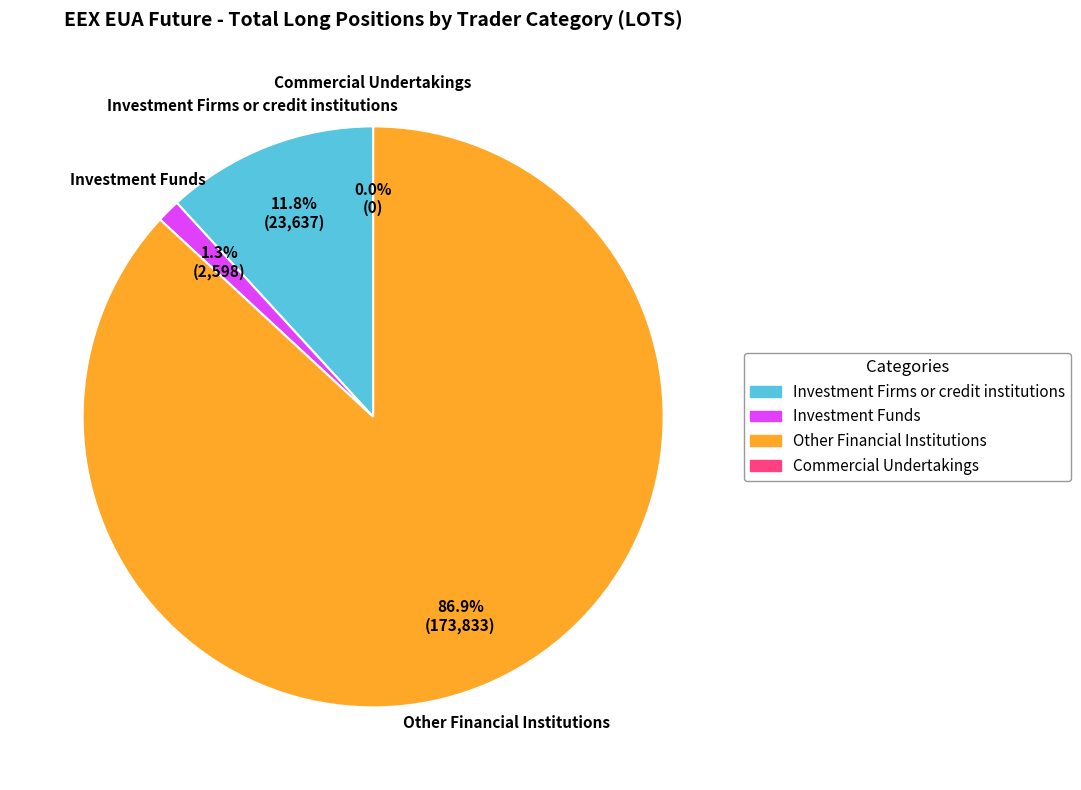

What portion of the pie excludes Other Financial Institutions (Long)?

13.1%